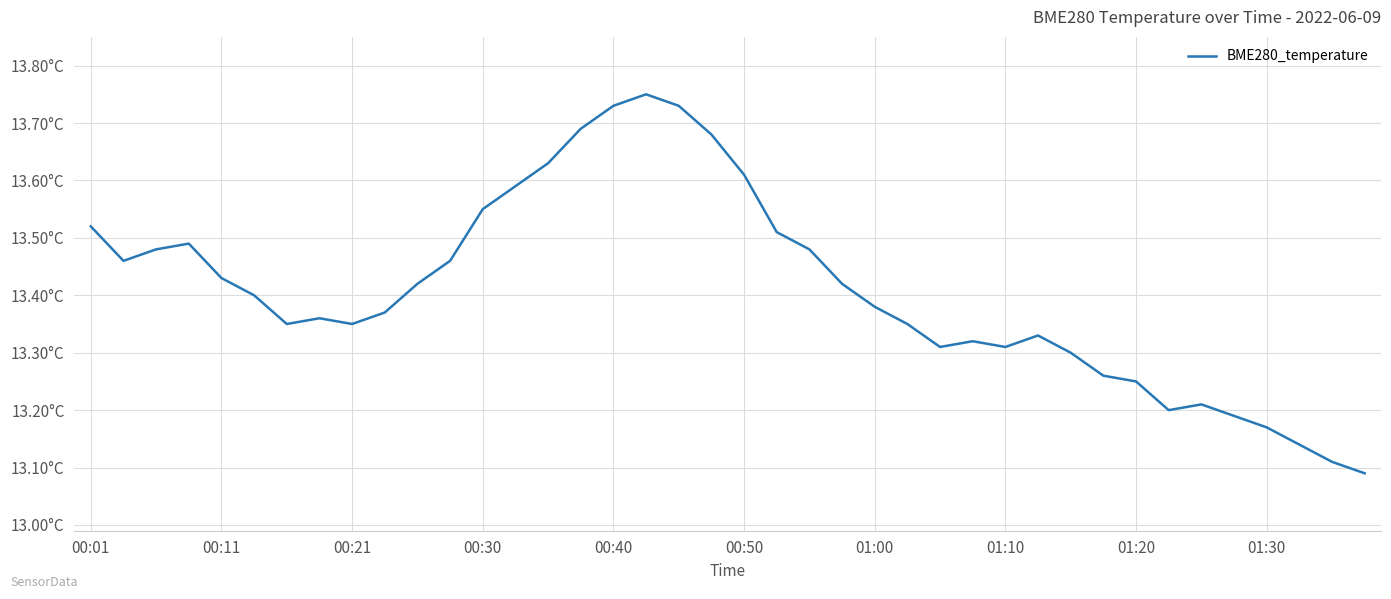

Does the chart display data point markers on the line(s)?

No